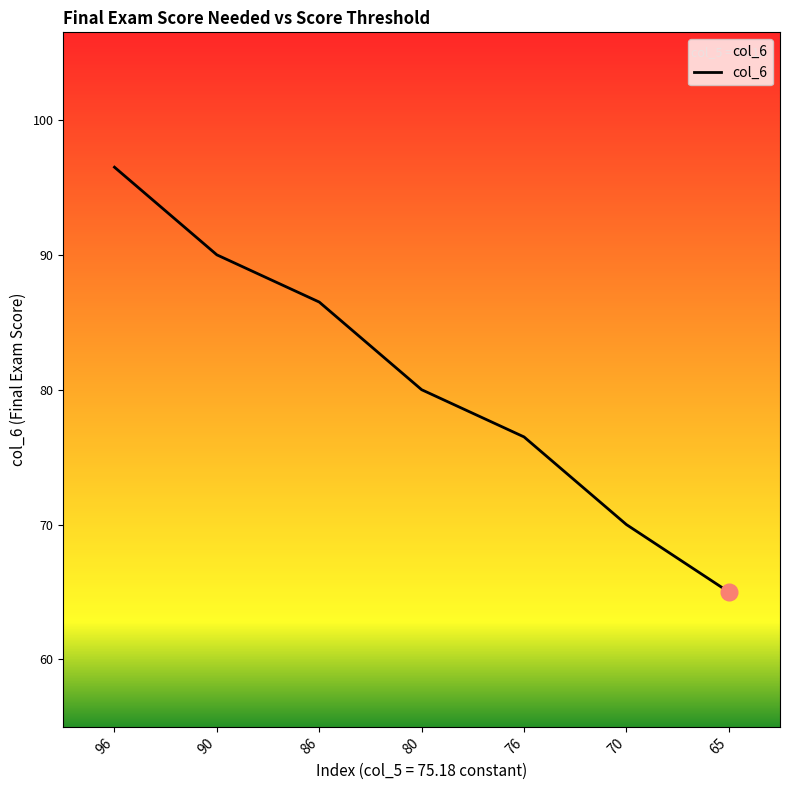

How many values are below 80?

3